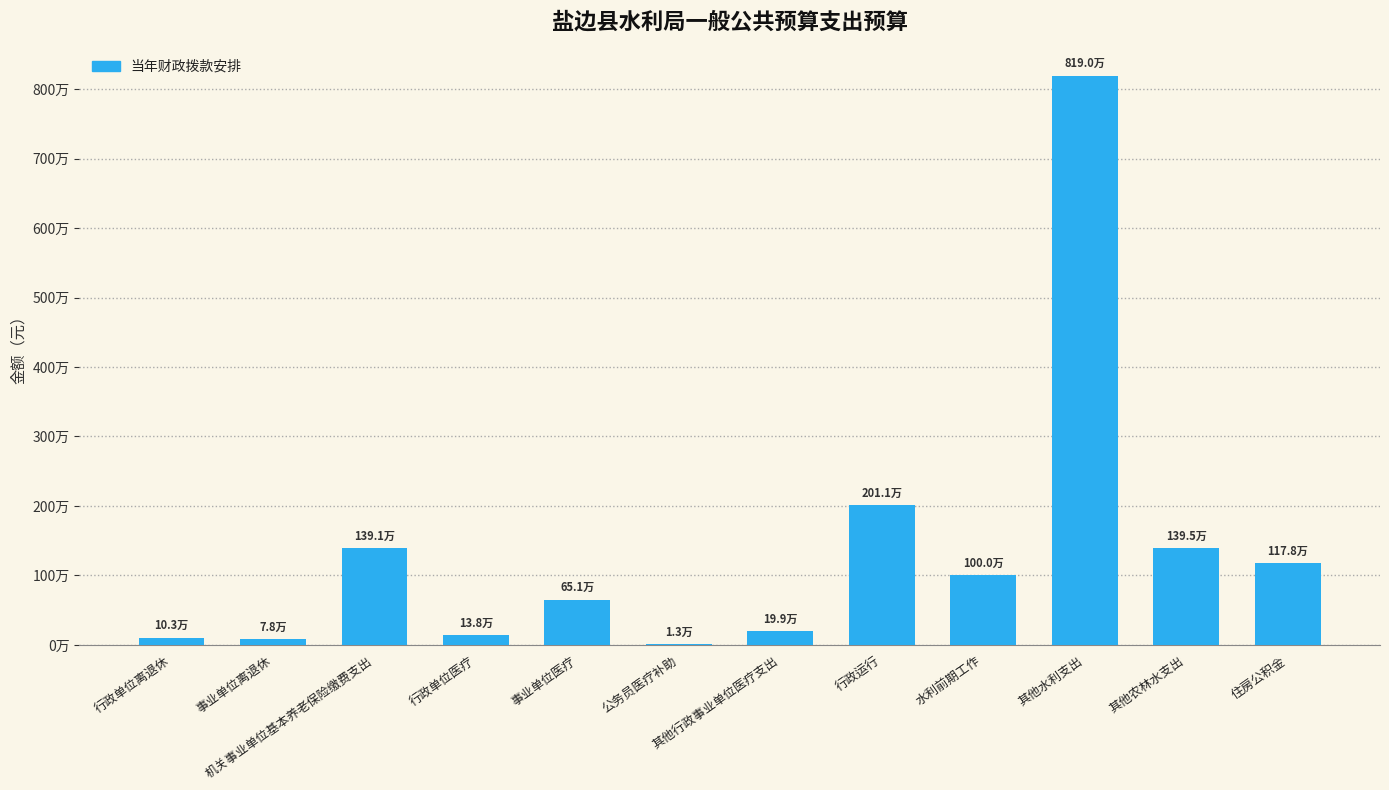

What is the minimum value shown in the chart?

13200.0